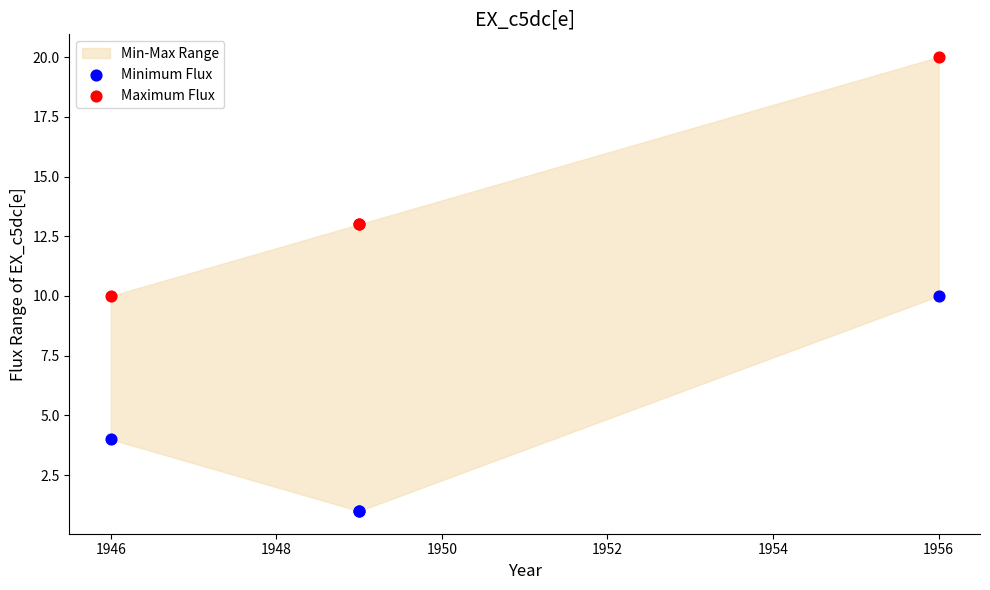

In the Minimum Flux series, what Y value is closest to 5?

4